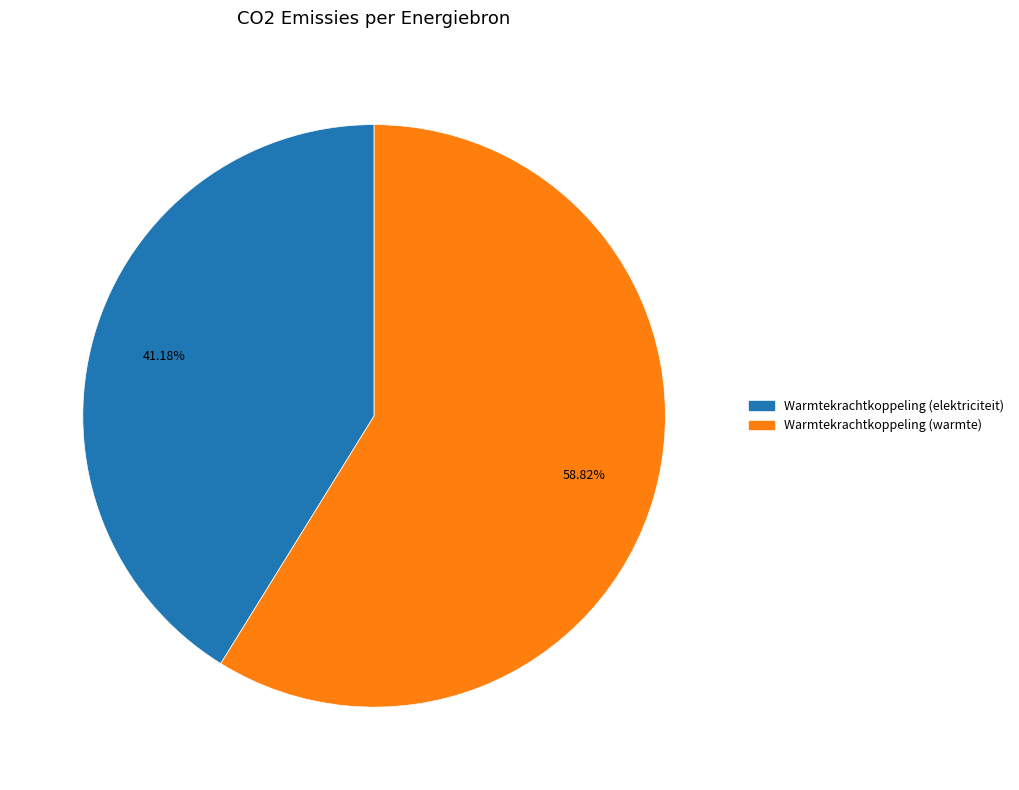

Is there a majority slice in this chart?

Yes